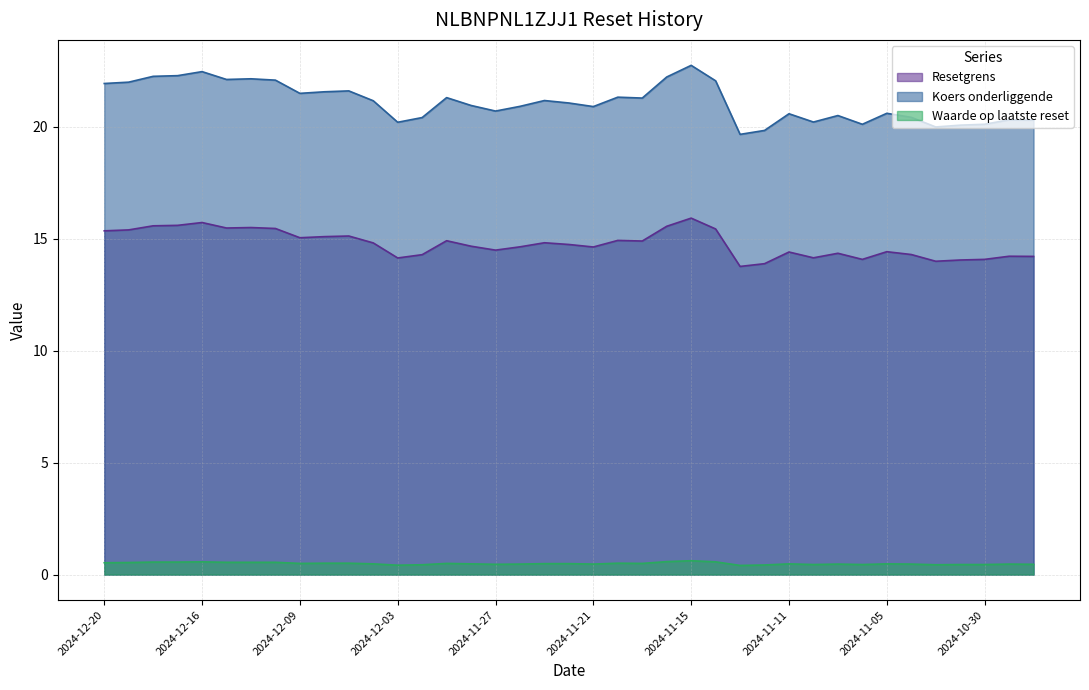

Reading left to right, list all the values displayed in this chart.

Resetgrens: 2024-12-20=15.3	2024-12-19=15.4	2024-12-18=15.6	2024-12-17=15.6	2024-12-16=15.7	2024-12-12=15.5	2024-12-11=15.5	2024-12-10=15.4	2024-12-09=15.0	2024-12-06=15.1	2024-12-05=15.1	2024-12-04=14.8	2024-12-03=14.1	2024-12-02=14.3	2024-11-29=14.9	2024-11-28=14.7	2024-11-27=14.5	2024-11-26=14.6	2024-11-25=14.8	2024-11-22=14.7	2024-11-21=14.6	2024-11-20=14.9	2024-11-19=14.9	2024-11-18=15.5	2024-11-15=15.9	2024-11-14=15.4	2024-11-13=13.8	2024-11-12=13.9	2024-11-11=14.4	2024-11-08=14.1	2024-11-07=14.3	2024-11-06=14.1	2024-11-05=14.4	2024-11-04=14.3	2024-11-01=14.0	2024-10-31=14.0	2024-10-30=14.1	2024-10-29=14.2	2024-10-28=14.2
Koers onderliggende: 2024-12-20=21.9	2024-12-19=22.0	2024-12-18=22.2	2024-12-17=22.3	2024-12-16=22.4	2024-12-12=22.1	2024-12-11=22.1	2024-12-10=22.1	2024-12-09=21.5	2024-12-06=21.6	2024-12-05=21.6	2024-12-04=21.1	2024-12-03=20.2	2024-12-02=20.4	2024-11-29=21.3	2024-11-28=20.9	2024-11-27=20.7	2024-11-26=20.9	2024-11-25=21.2	2024-11-22=21.1	2024-11-21=20.9	2024-11-20=21.3	2024-11-19=21.3	2024-11-18=22.2	2024-11-15=22.7	2024-11-14=22.0	2024-11-13=19.6	2024-11-12=19.8	2024-11-11=20.6	2024-11-08=20.2	2024-11-07=20.5	2024-11-06=20.1	2024-11-05=20.6	2024-11-04=20.4	2024-11-01=20.0	2024-10-31=20.1	2024-10-30=20.1	2024-10-29=20.3	2024-10-28=20.3
Waarde op laatste reset: 2024-12-20=0.5	2024-12-19=0.5	2024-12-18=0.6	2024-12-17=0.6	2024-12-16=0.6	2024-12-12=0.6	2024-12-11=0.6	2024-12-10=0.6	2024-12-09=0.5	2024-12-06=0.5	2024-12-05=0.5	2024-12-04=0.5	2024-12-03=0.4	2024-12-02=0.4	2024-11-29=0.5	2024-11-28=0.5	2024-11-27=0.5	2024-11-26=0.5	2024-11-25=0.5	2024-11-22=0.5	2024-11-21=0.5	2024-11-20=0.5	2024-11-19=0.5	2024-11-18=0.6	2024-11-15=0.6	2024-11-14=0.6	2024-11-13=0.4	2024-11-12=0.4	2024-11-11=0.5	2024-11-08=0.5	2024-11-07=0.5	2024-11-06=0.5	2024-11-05=0.5	2024-11-04=0.5	2024-11-01=0.4	2024-10-31=0.5	2024-10-30=0.5	2024-10-29=0.5	2024-10-28=0.5